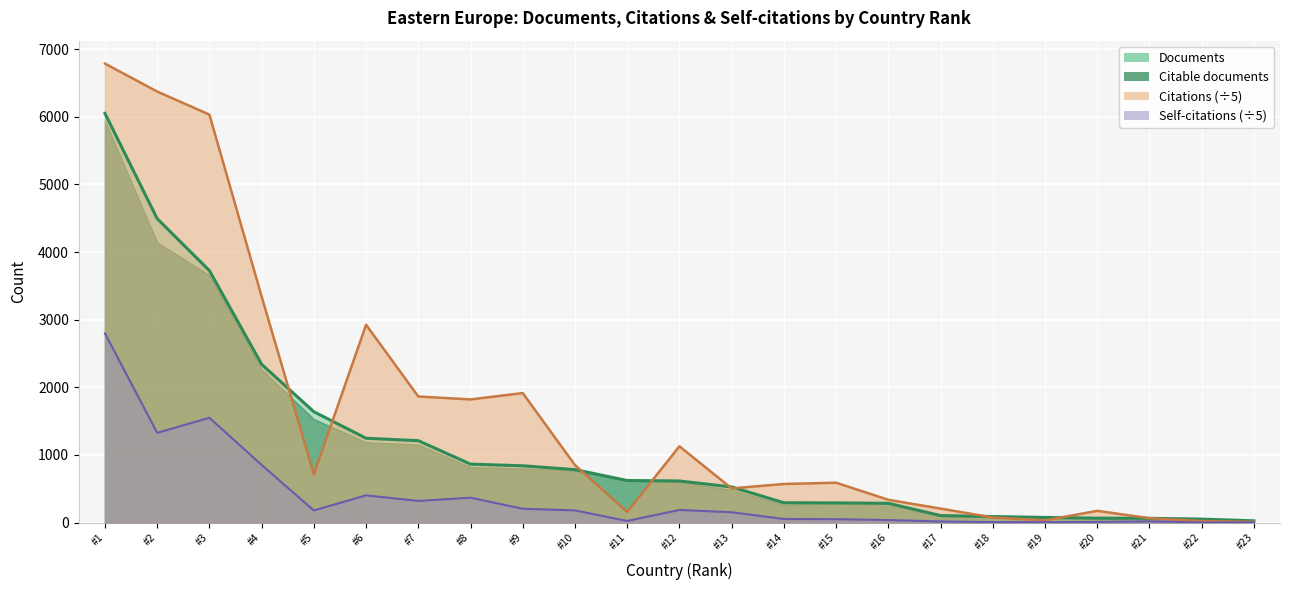

Is it true that Citations equals 1863.6 at #7?

True